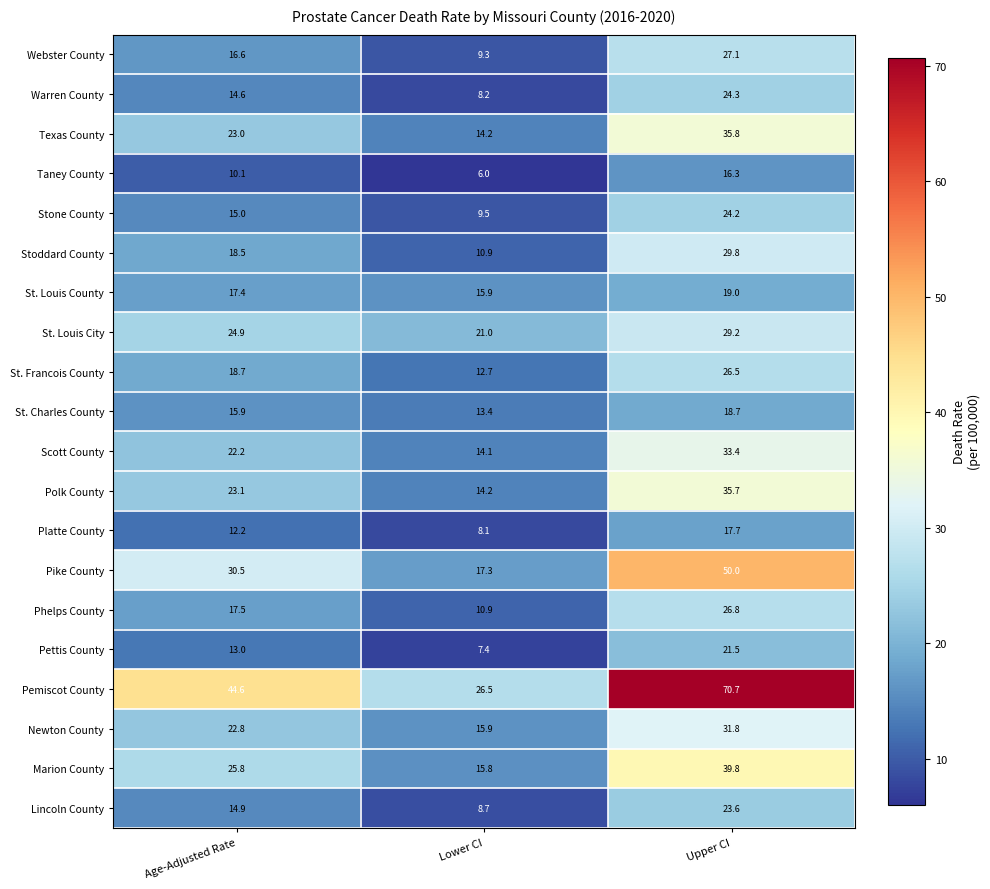

At which category is the sum across all series the highest?

Upper CI